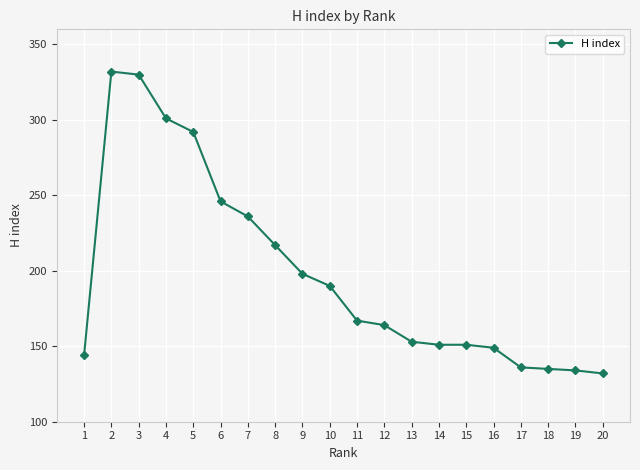

What is the ratio of the value at 16 to the value at 14?

1.0